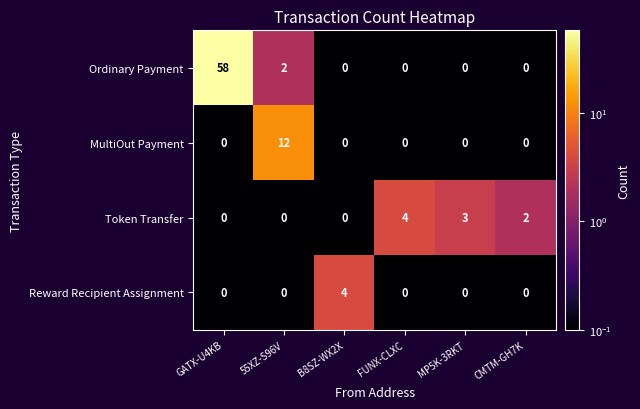

At which category is the sum across all series the highest?

GATX-U4KB